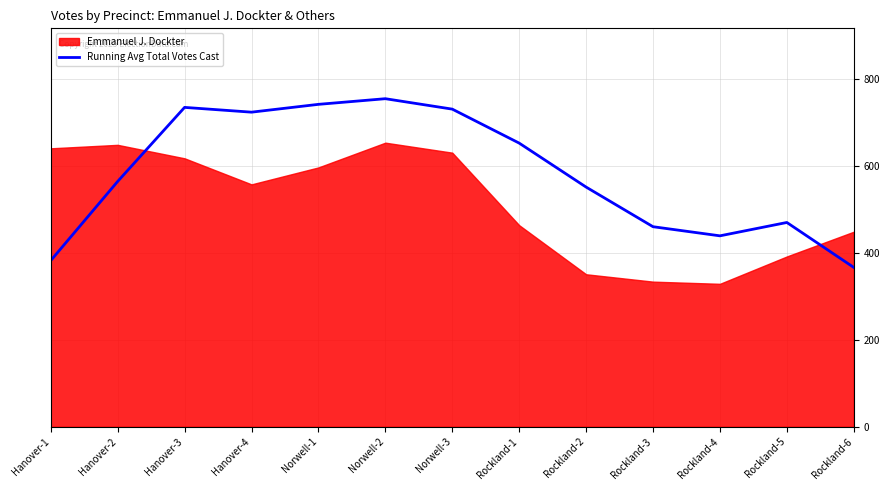

Which label corresponds to the largest value in the chart?

Norwell-2